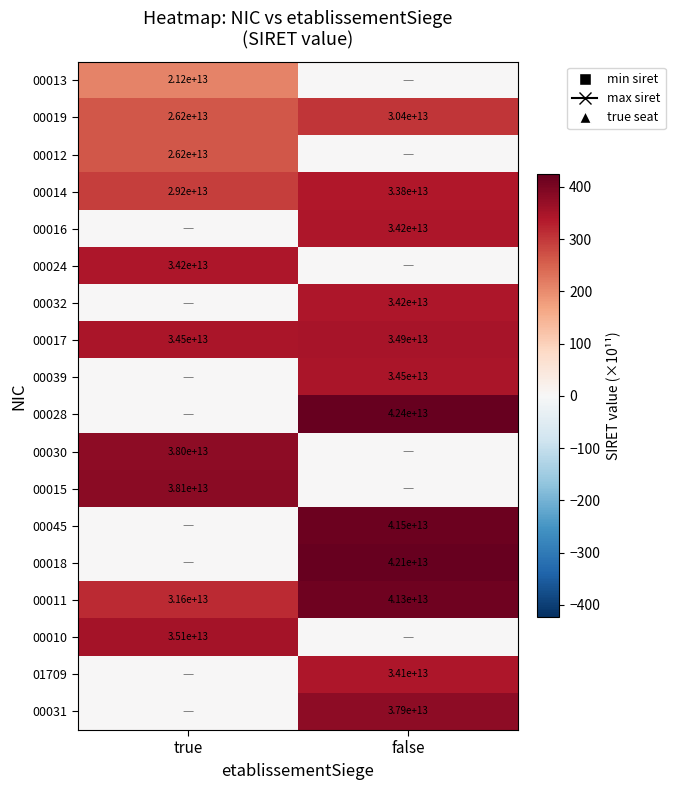

Is the value of 00031 at false greater than the value of 00011 at true?

Yes